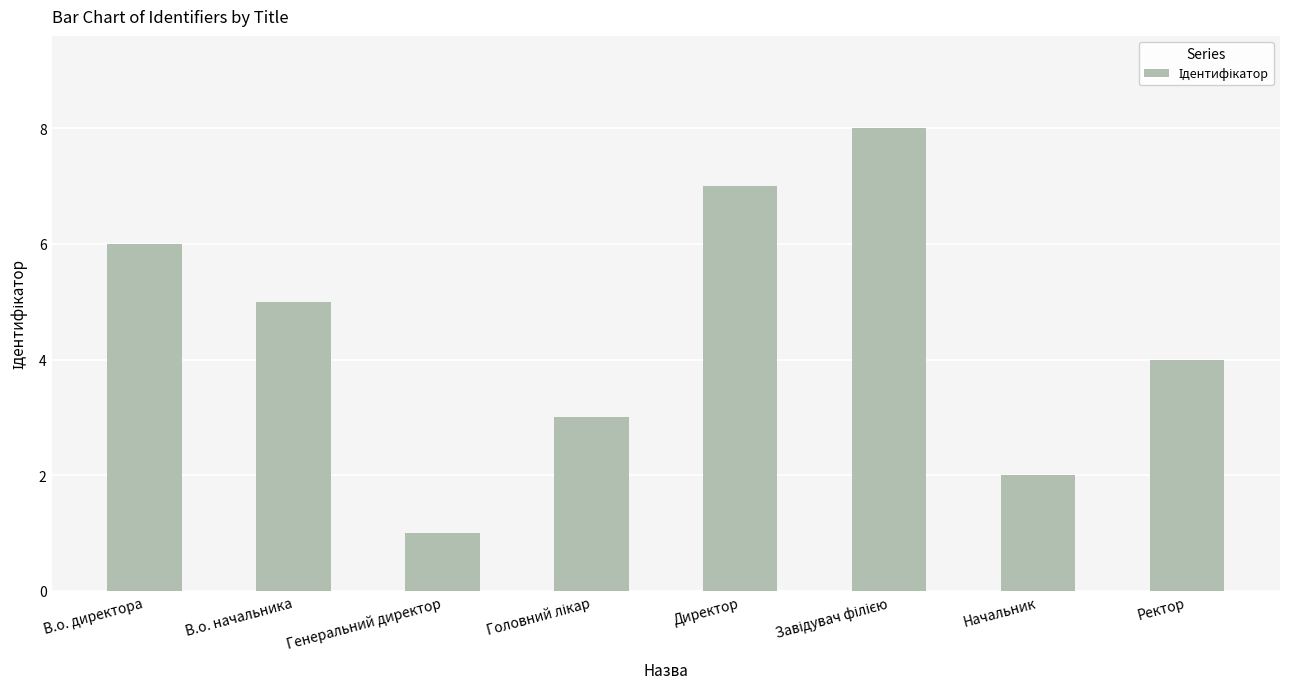

What is the maximum value shown in the chart?

8